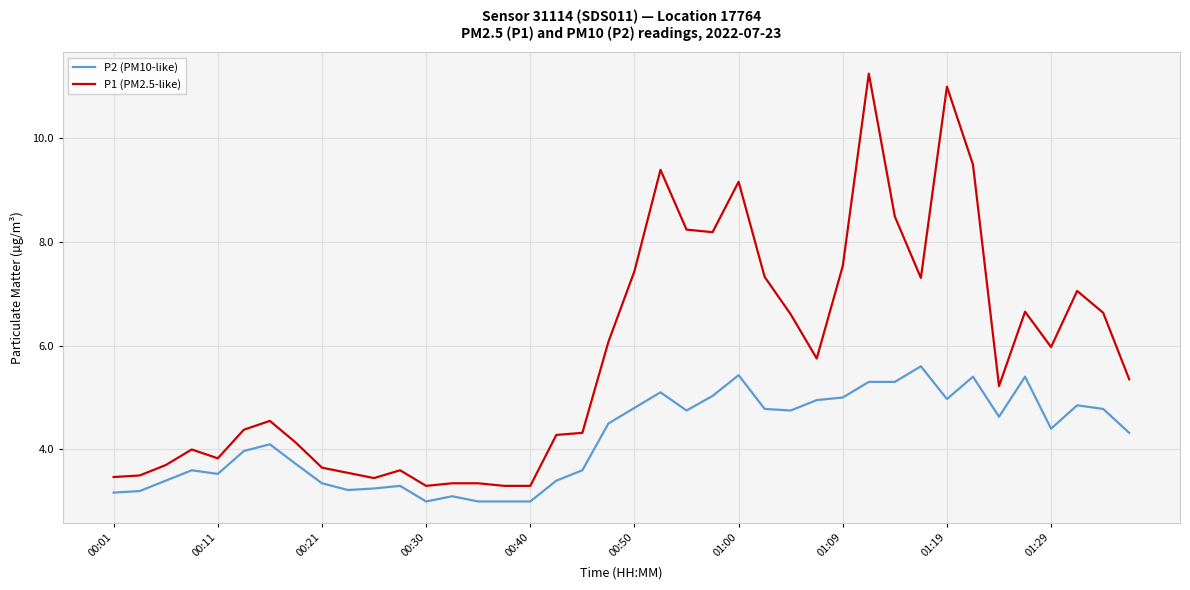

True or false: P1 (PM2.5-like) and P2 (PM10-like) intersect in this chart.

False